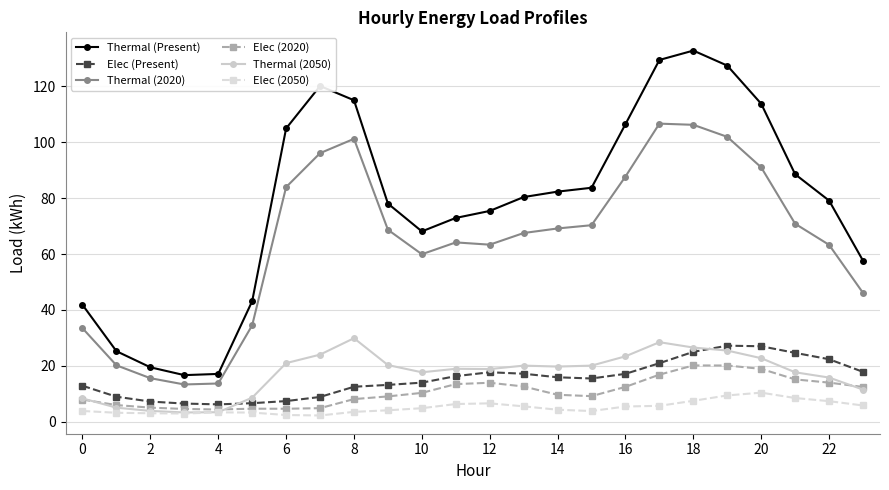

What is the highest value of the Thermal (2020) series?

106.7